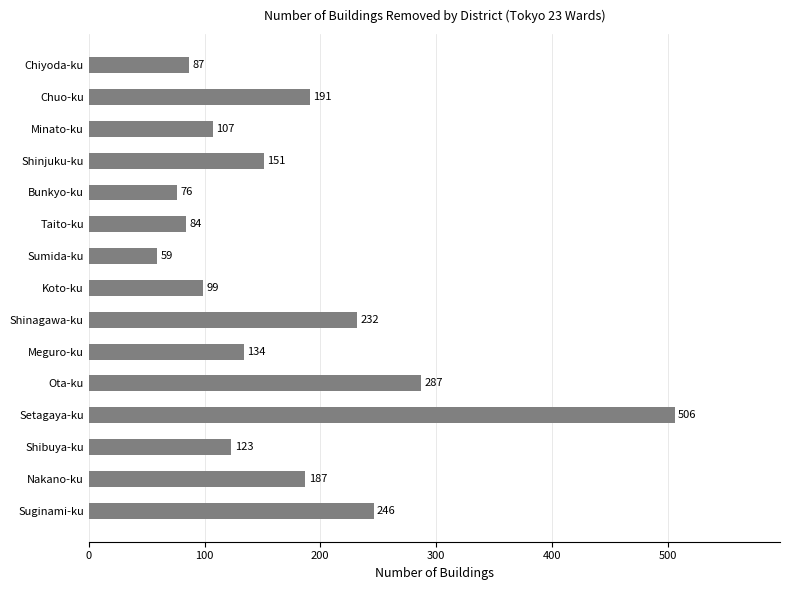

Reading bottom to top, transcribe all the data shown in this chart.

246	187	123	506	287	134	232	99	59	84	76	151	107	191	87